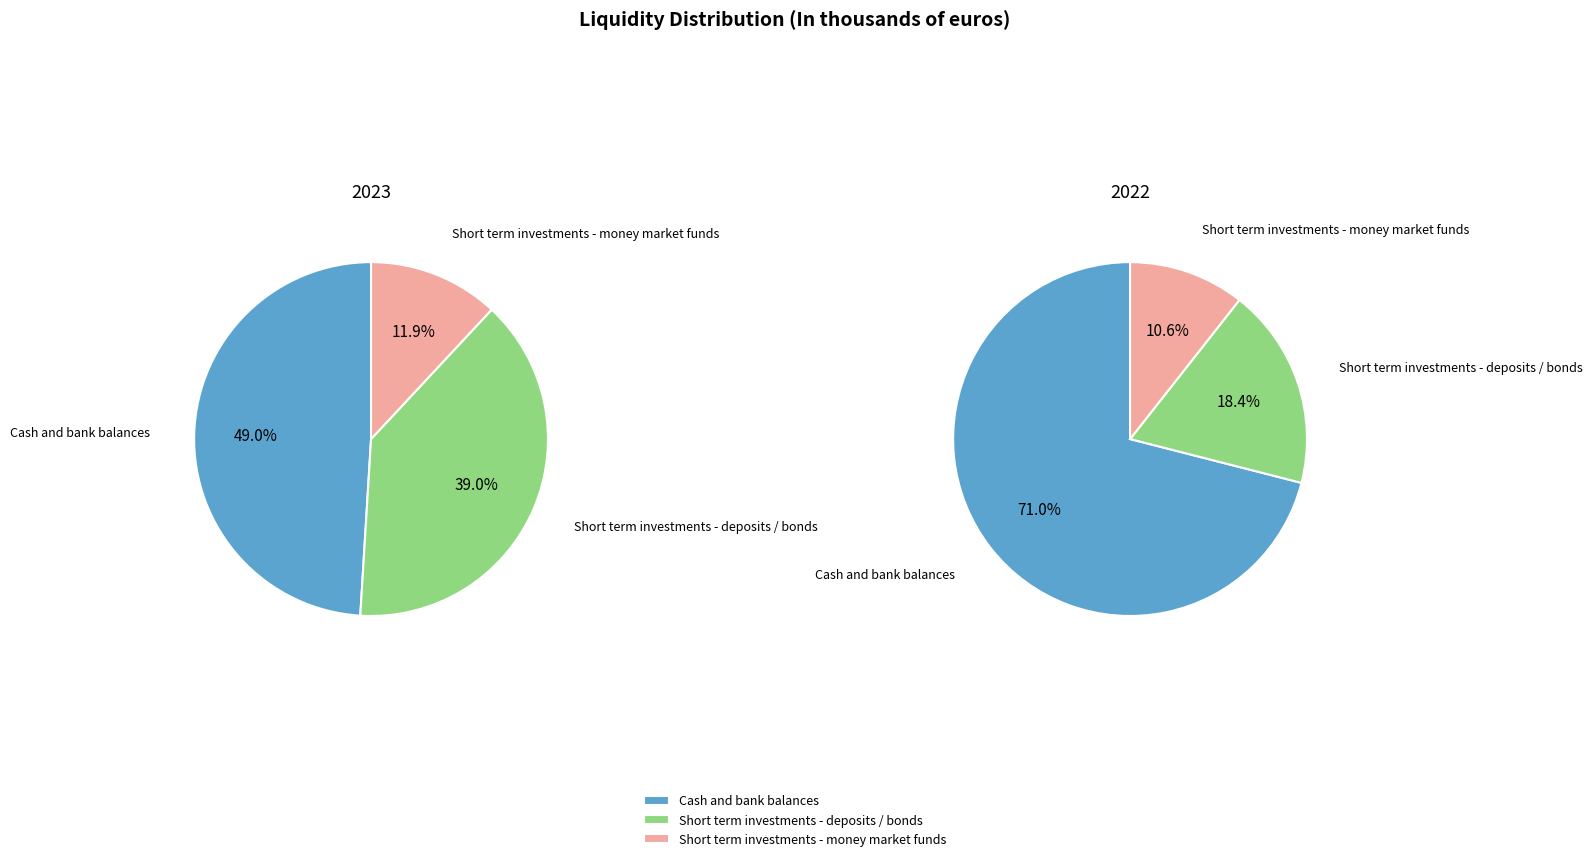

Does any single category account for the majority?

No